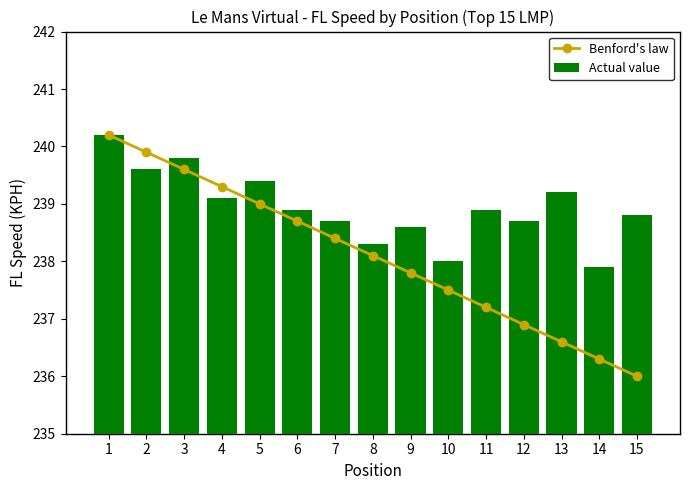

Rank the series at 8 from highest to lowest value.

Actual value, Benford's law